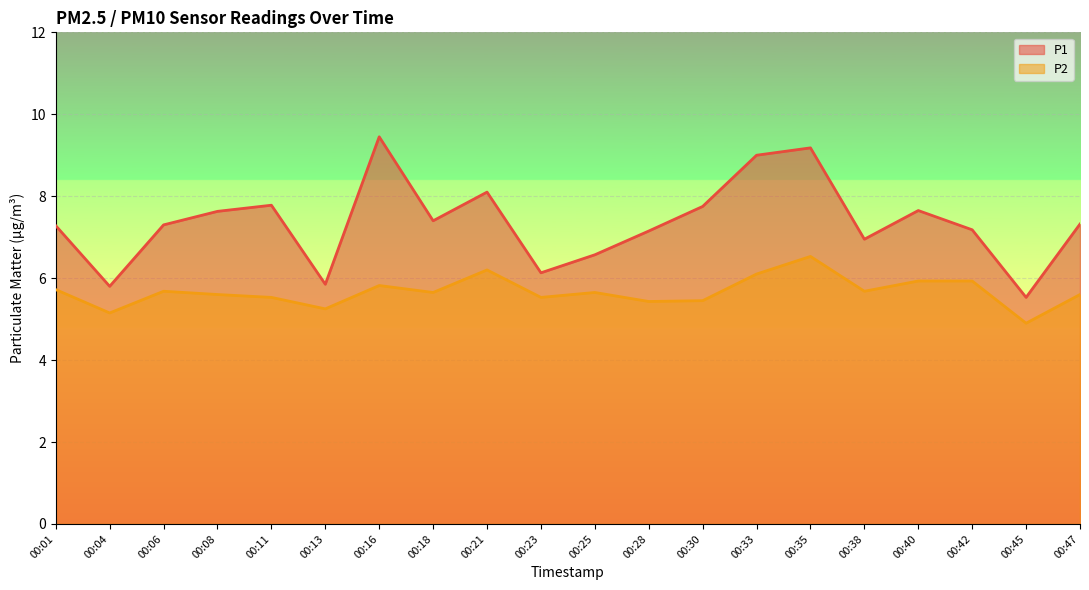

What are all the series names shown in the legend?

P1, P2